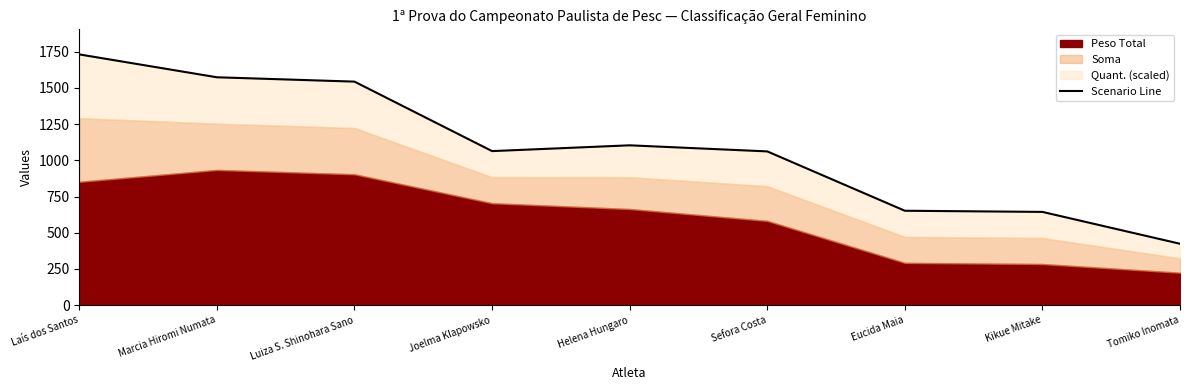

Rank the categories by value from highest to lowest.

Laís dos Santos, Marcia Hiromi Numata, Luiza S. Shinohara Sano, Helena Hungaro, Joelma Klapowsko, Sefora Costa, Eucida Maia, Kikue Mitake, Tomiko Inomata